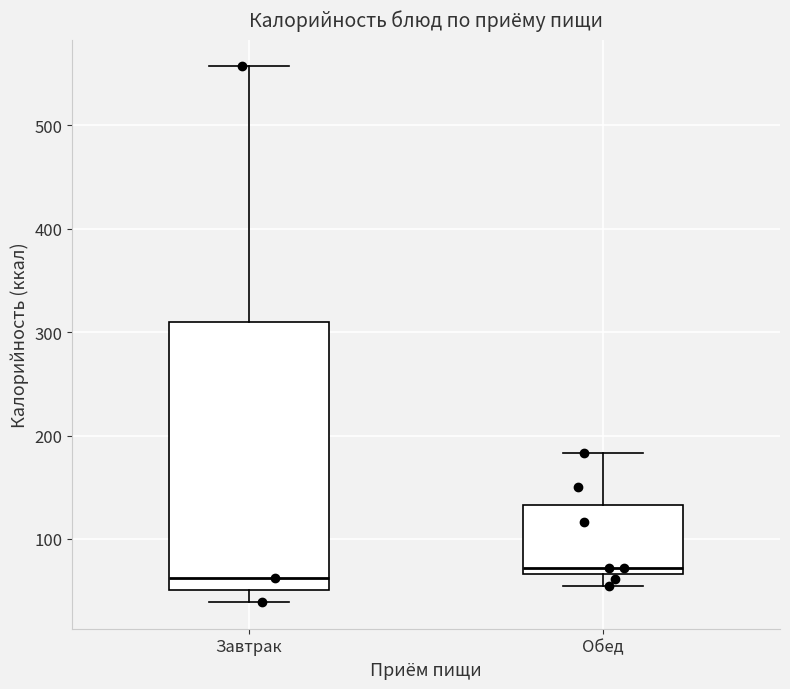

Which box is the tallest, from its lower edge to its upper edge?

Завтрак